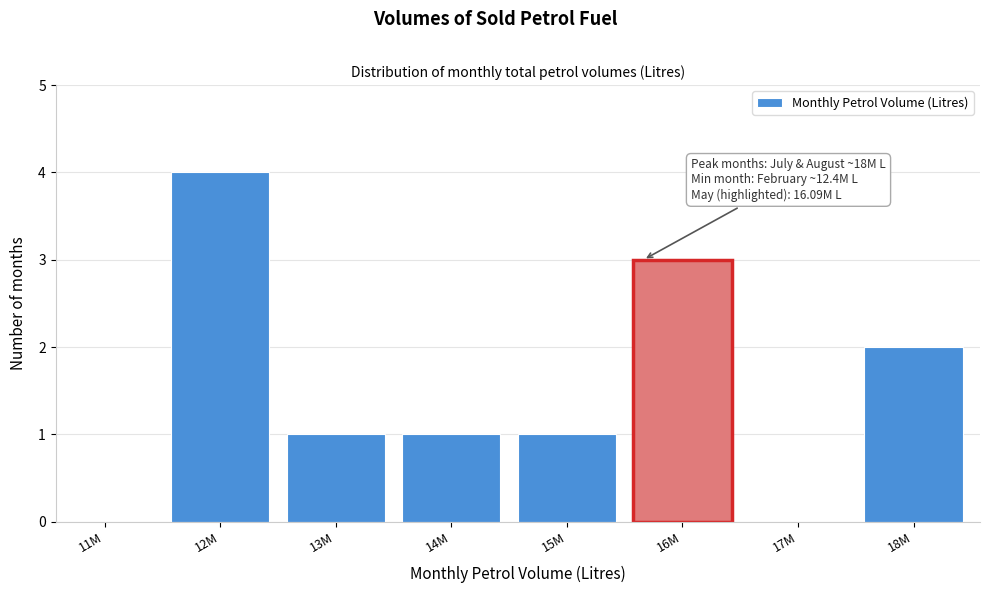

Reading left to right, extract all data points from this chart.

11M=0	12M=4	13M=1	14M=1	15M=1	16M=3	17M=0	18M=2